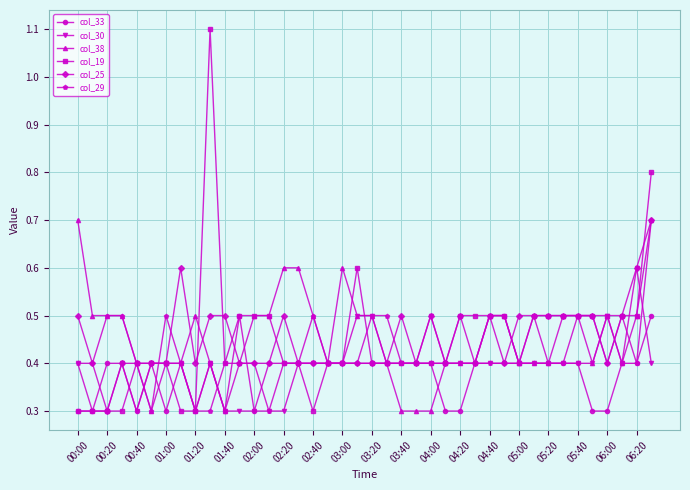

What is the maximum value for col_38?

0.7